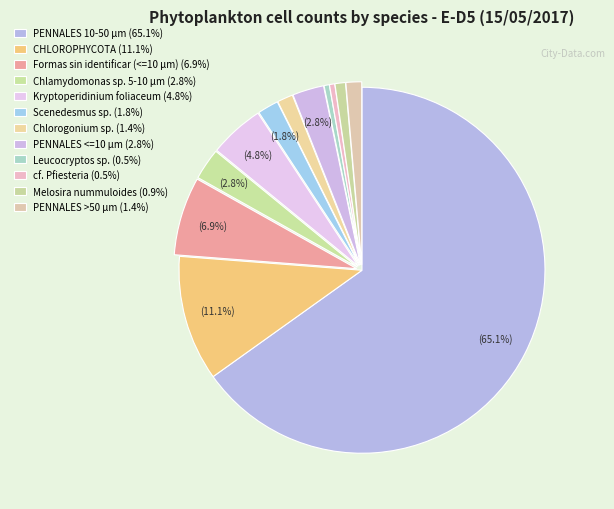

How many slices are in this pie chart?

12